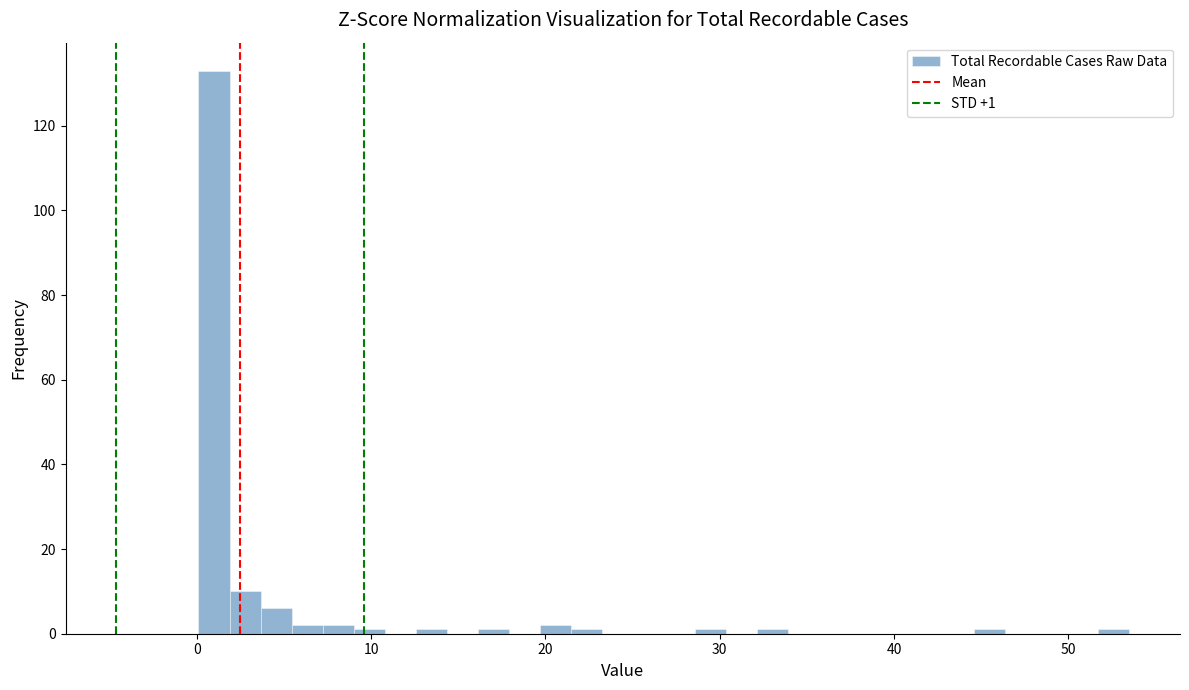

Read against the x-axis, roughly where is the centre of the tallest bar?

1